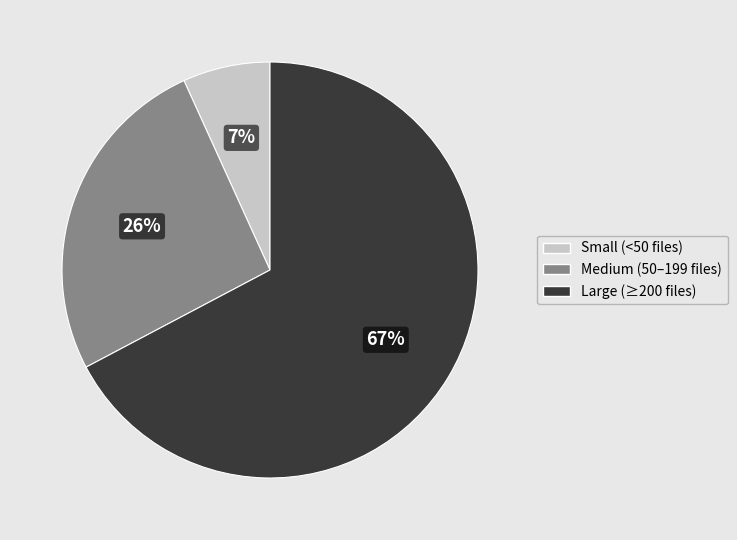

To the nearest percent, what is the difference between the largest and smallest slice percentages?

60%